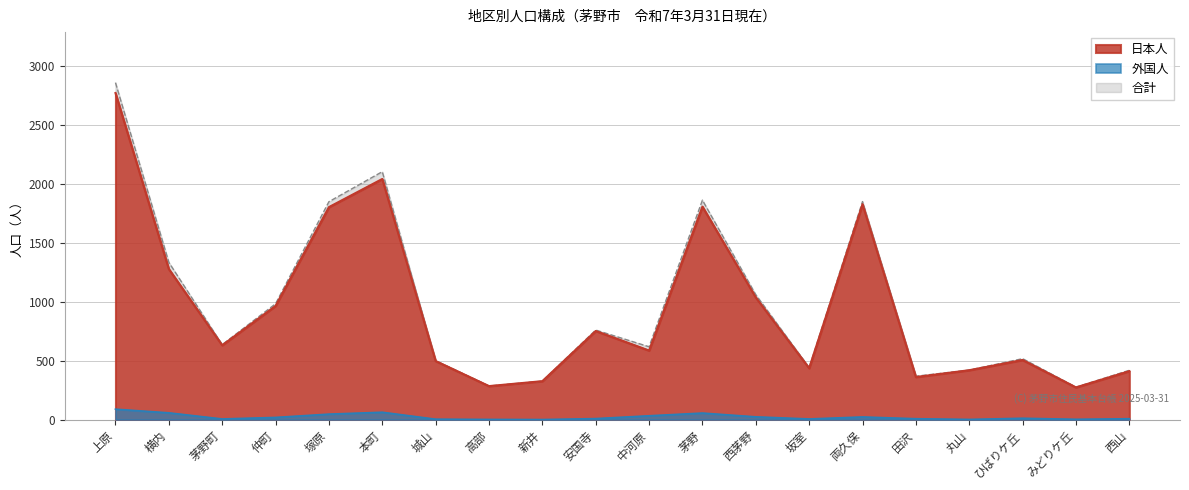

How many interior local peaks does the 日本人 series have?

5